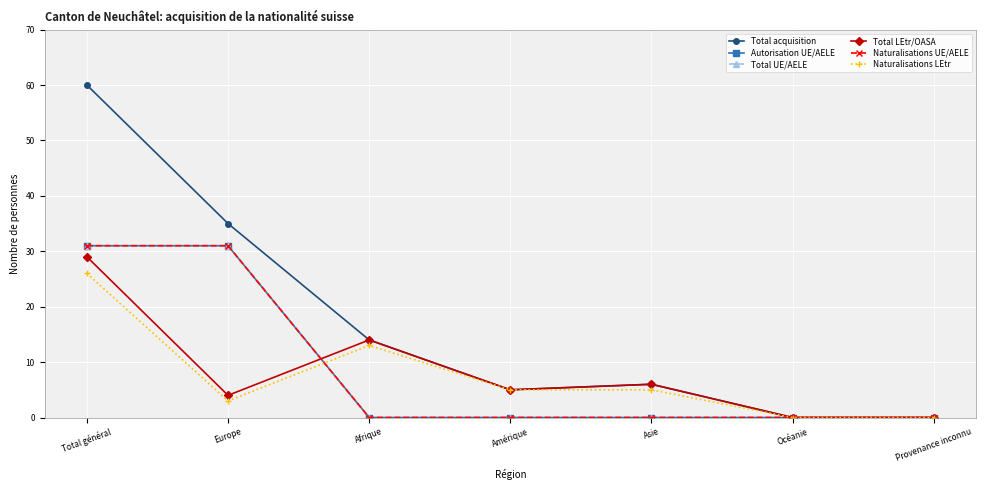

Which label corresponds to the smallest value in the chart?

Océanie